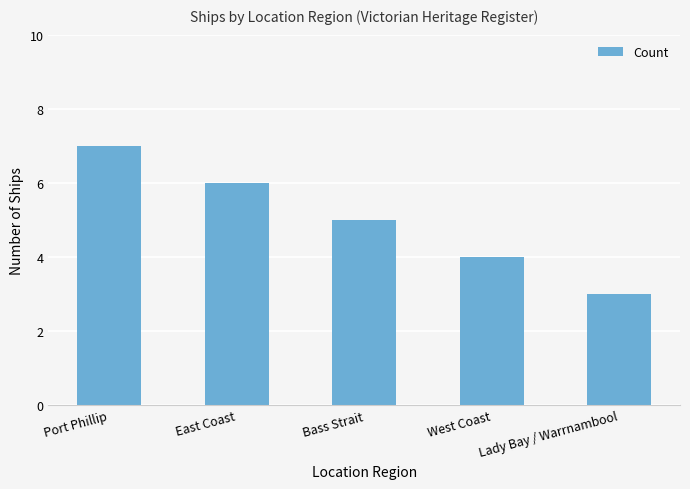

Rank the categories by value from lowest to highest.

Lady Bay / Warrnambool, West Coast, Bass Strait, East Coast, Port Phillip